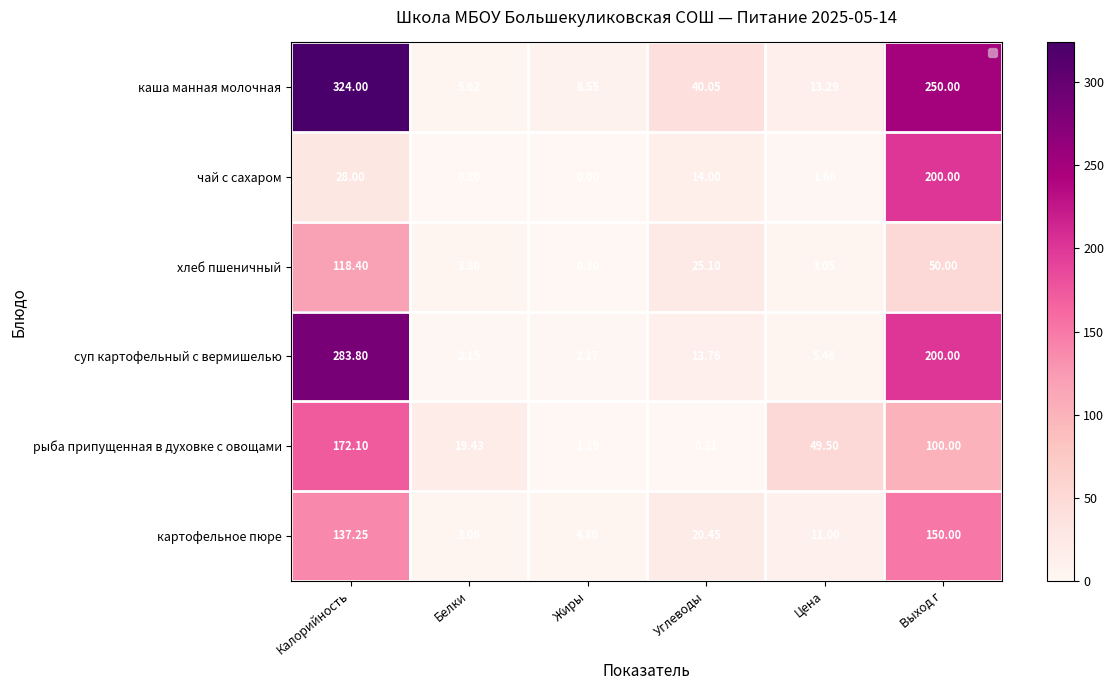

How many categories are shown in the chart?

6